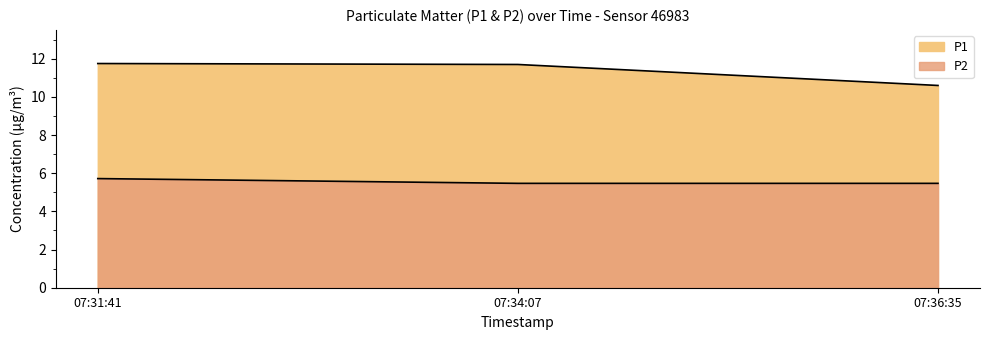

What is the label of the 3rd point from the right?

07:31:41